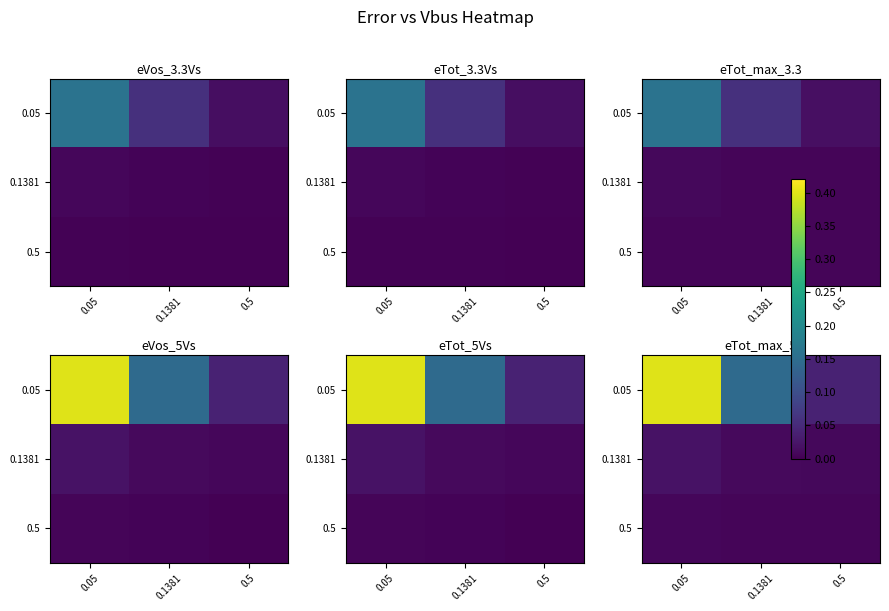

Is the value of 0.05 at 0.05 greater than the value of 0.5 at 0.1381?

Yes